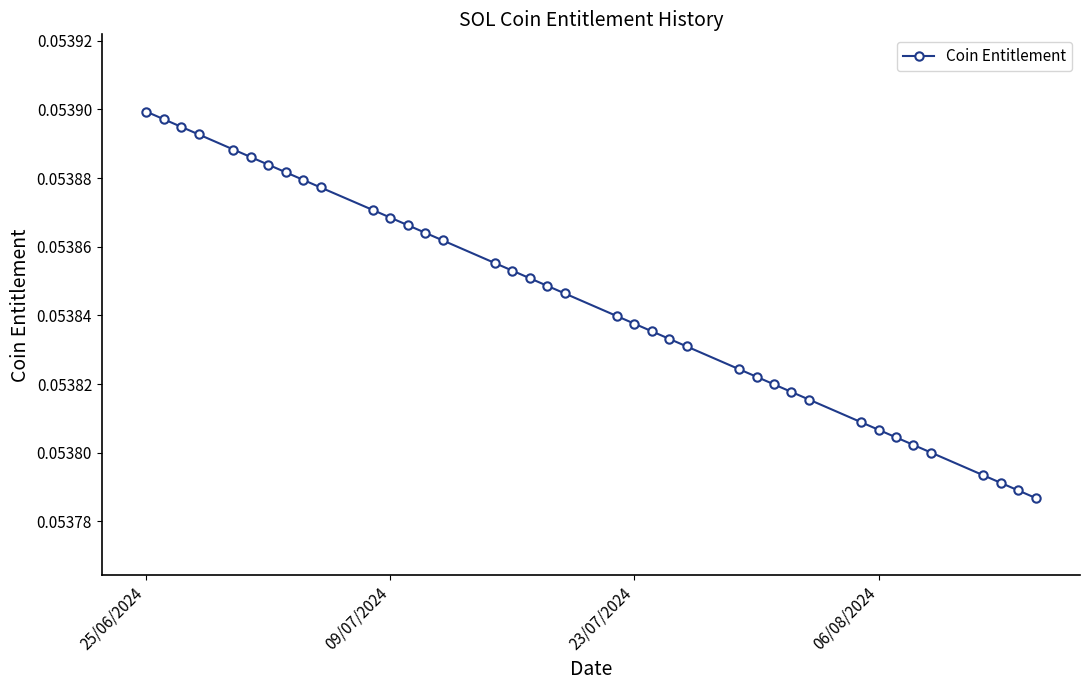

What is the sum of all values?

2.1